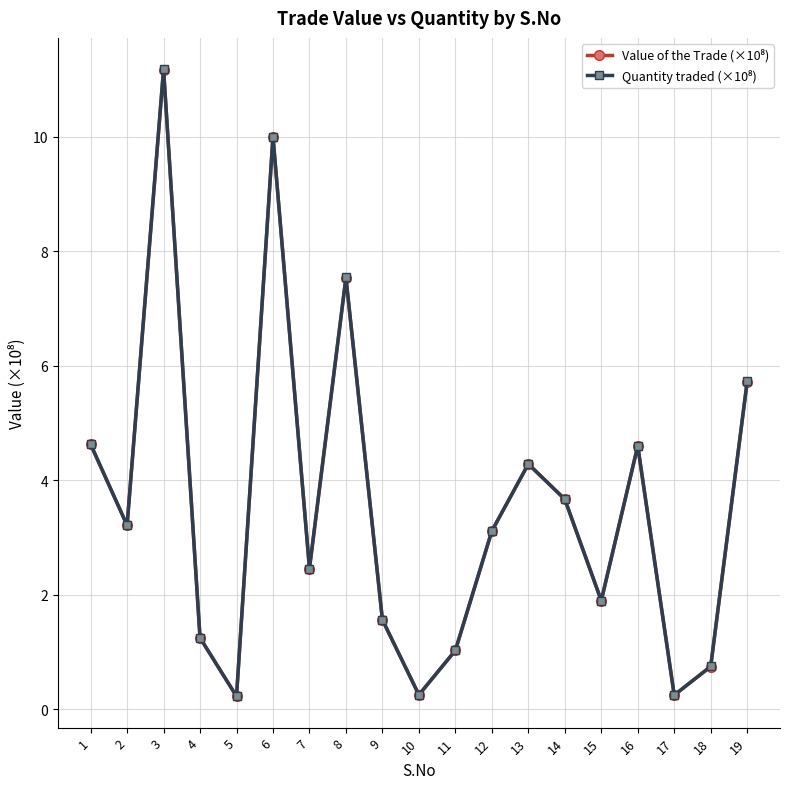

At which category is the sum across all series the highest?

3